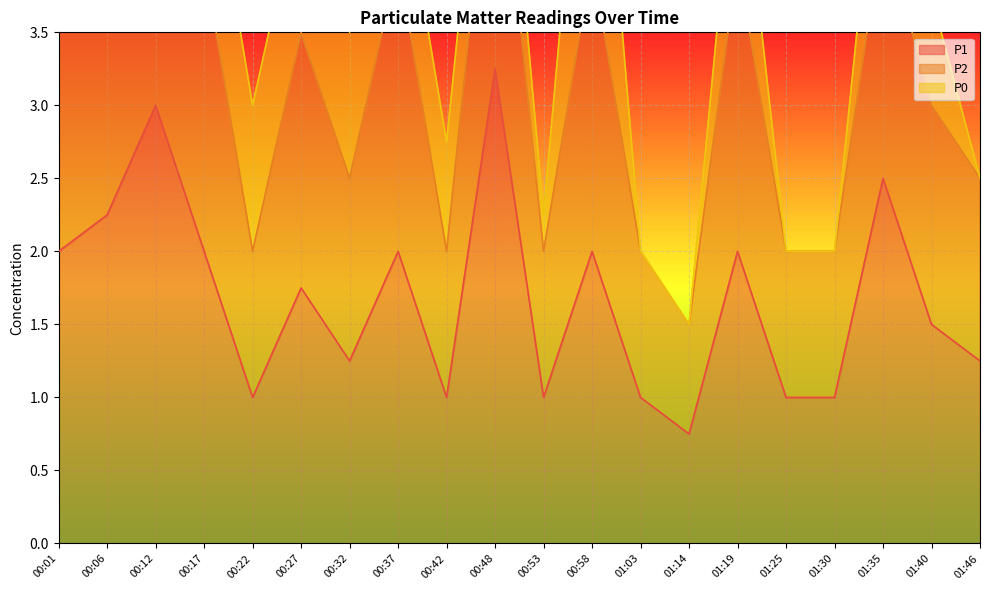

What is the difference between the maximum and minimum values in the P1 series?

2.5